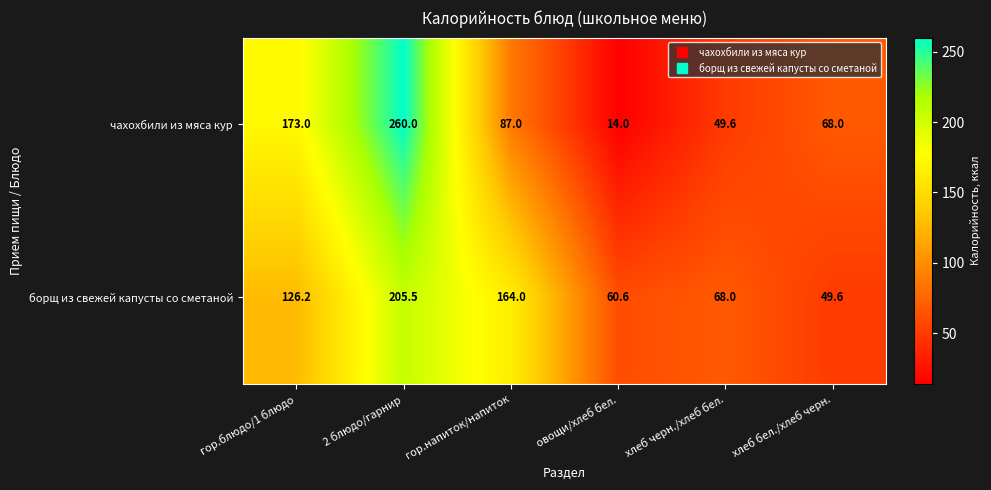

What is the lowest value of the борщ из свежей капусты со сметаной series?

49.6